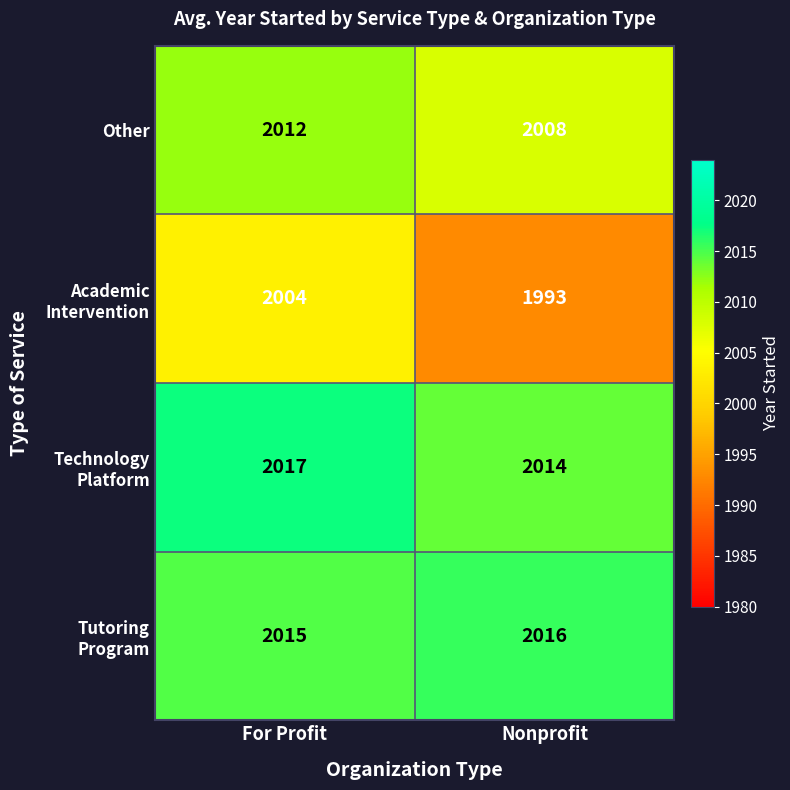

What is the maximum value shown in the chart?

2017